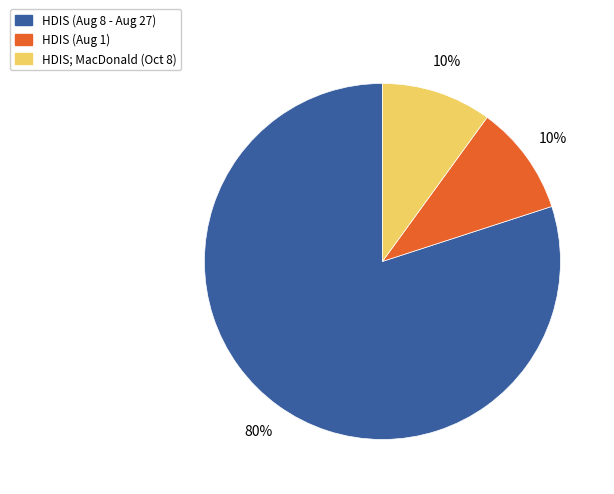

To the nearest percent, what is the difference between the largest and smallest slice percentages?

70%